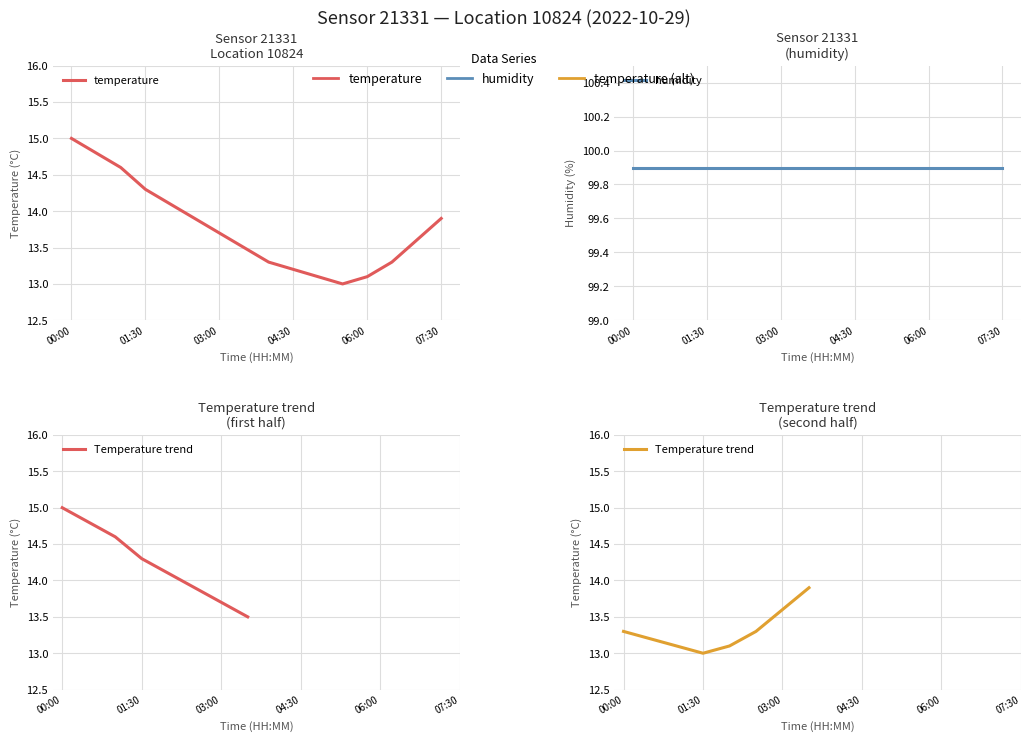

What position from the right is 06:00?

4